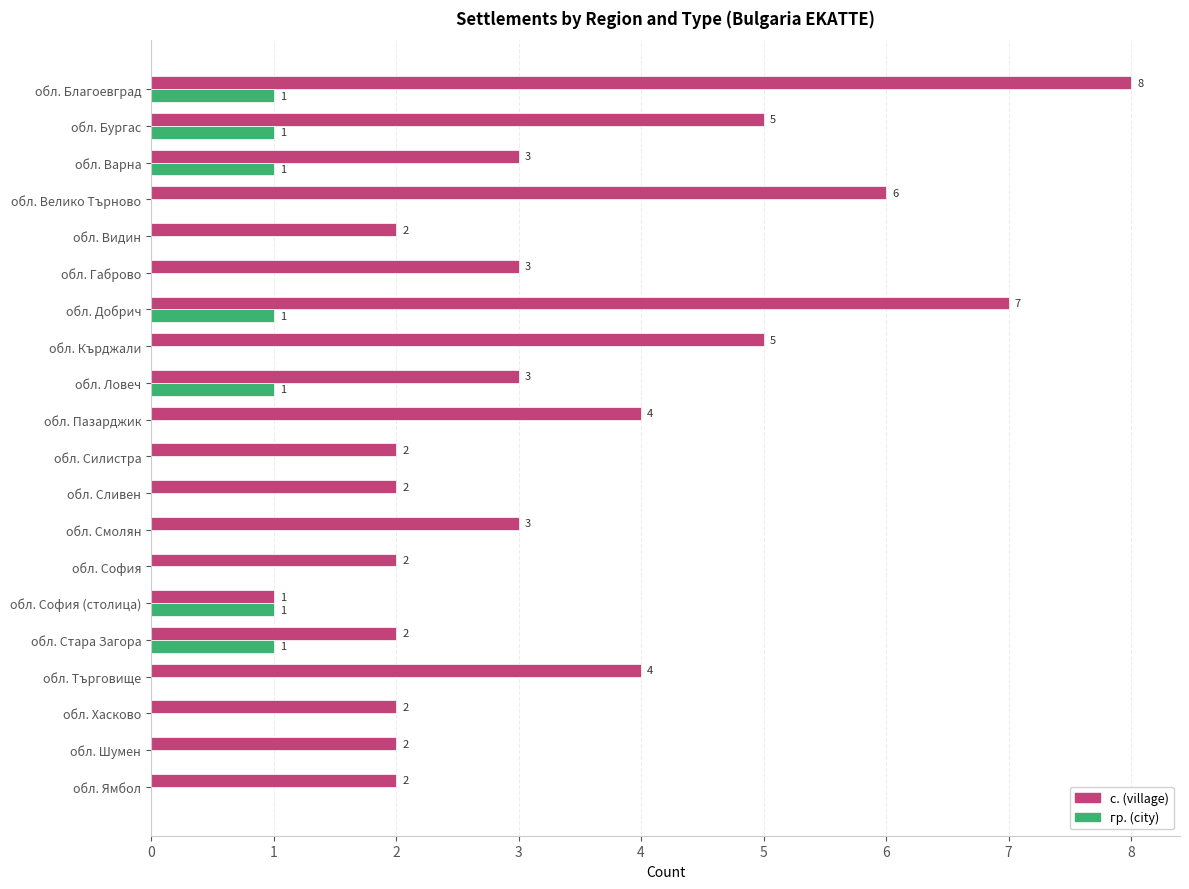

Which series changed the most between обл. Велико Търново and обл. Търговище?

с. (village)